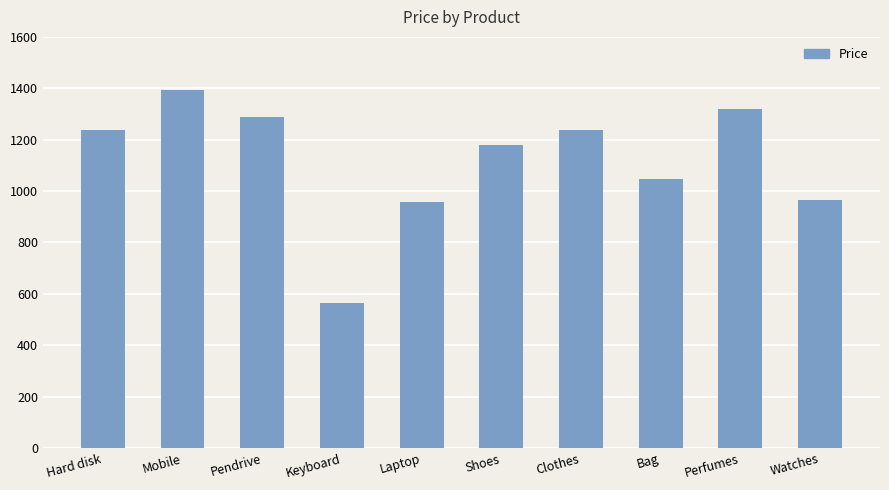

What is the difference between the second highest and minimum values?

755